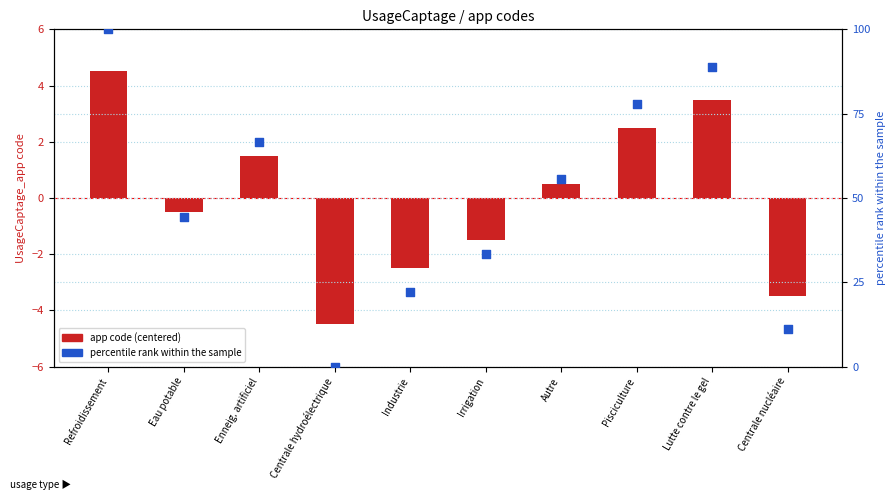

Which series has the widest spread of Y values?

percentile rank within the sample